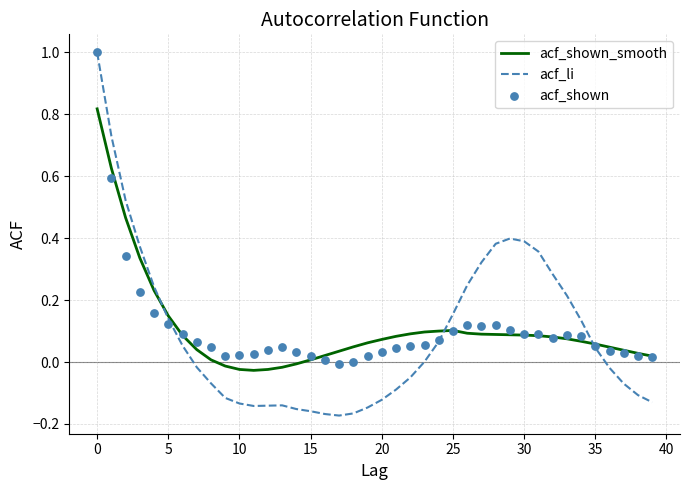

At how many categories does at least one series exceed 0?

40